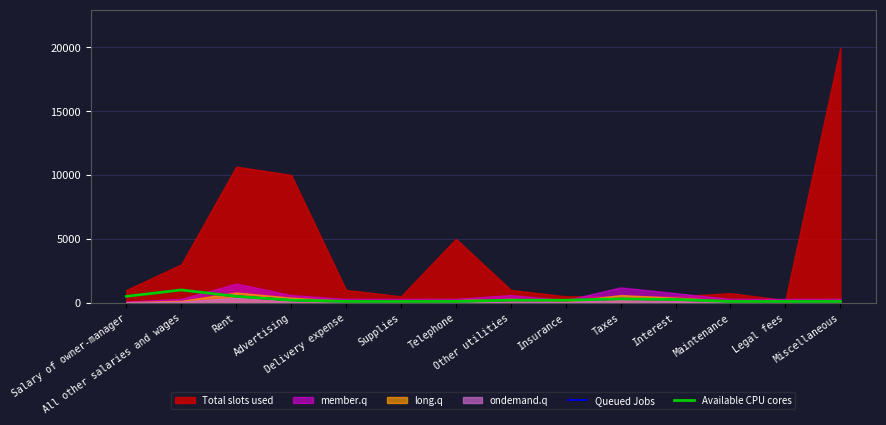

True or false: Available CPU cores and Queued Jobs intersect in this chart.

False